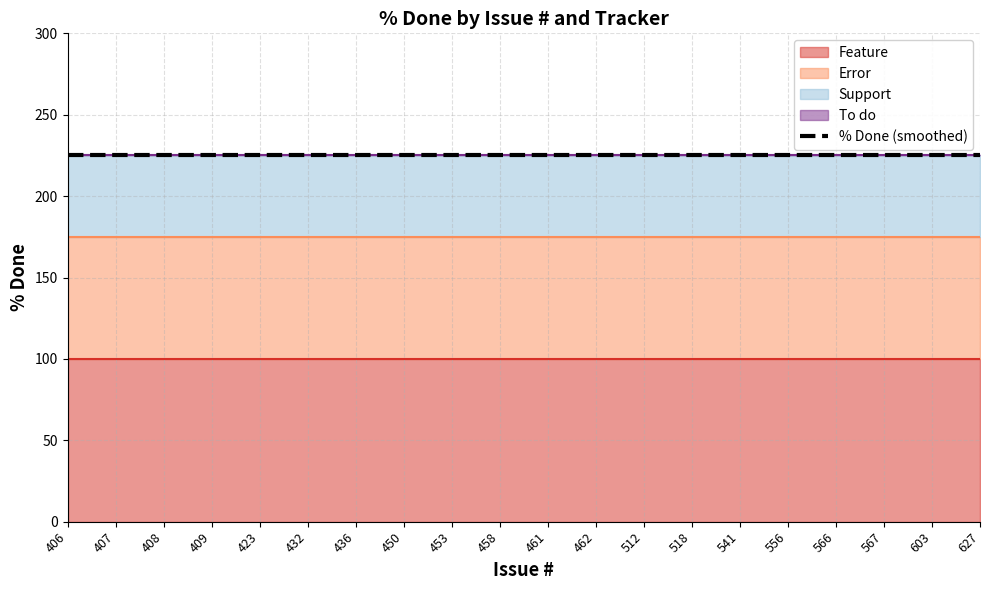

How many lines are shown in the chart?

4